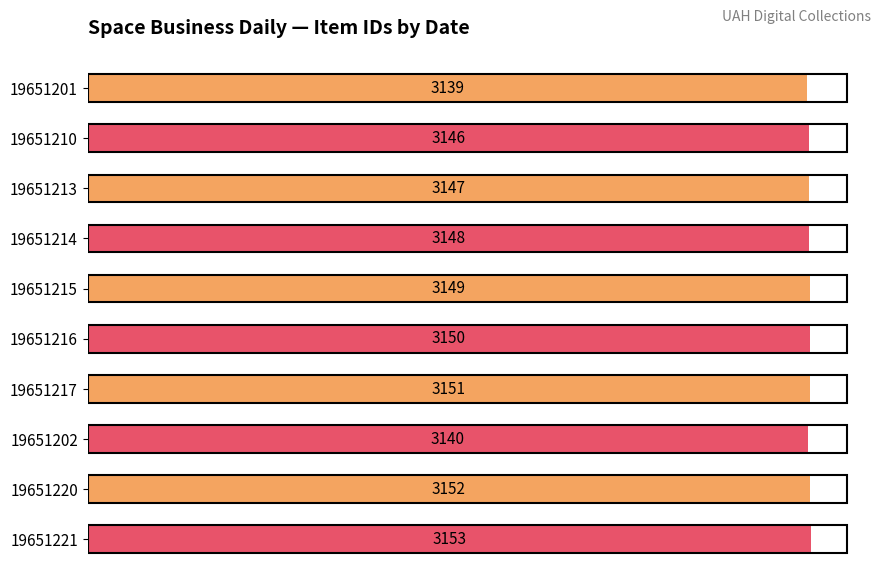

What is the maximum value shown in the chart?

3153